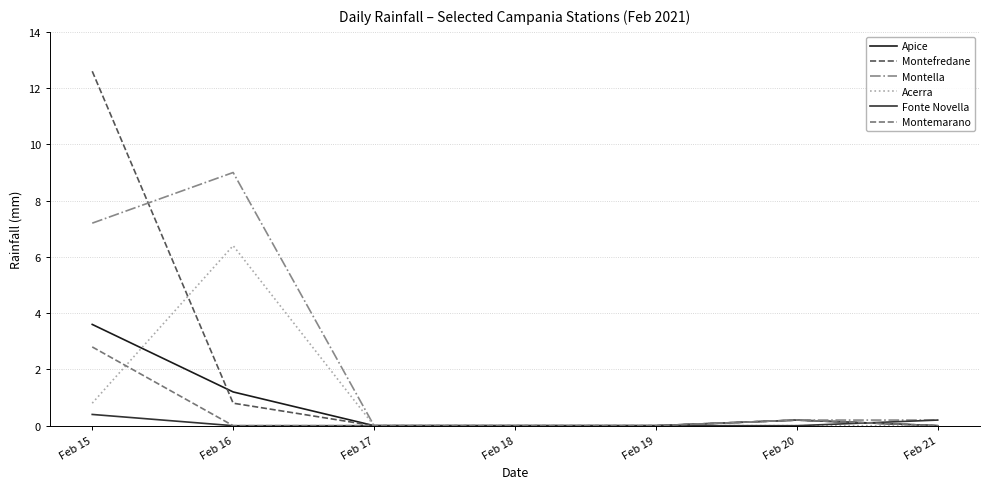

Does the chart display data point markers on the line(s)?

No